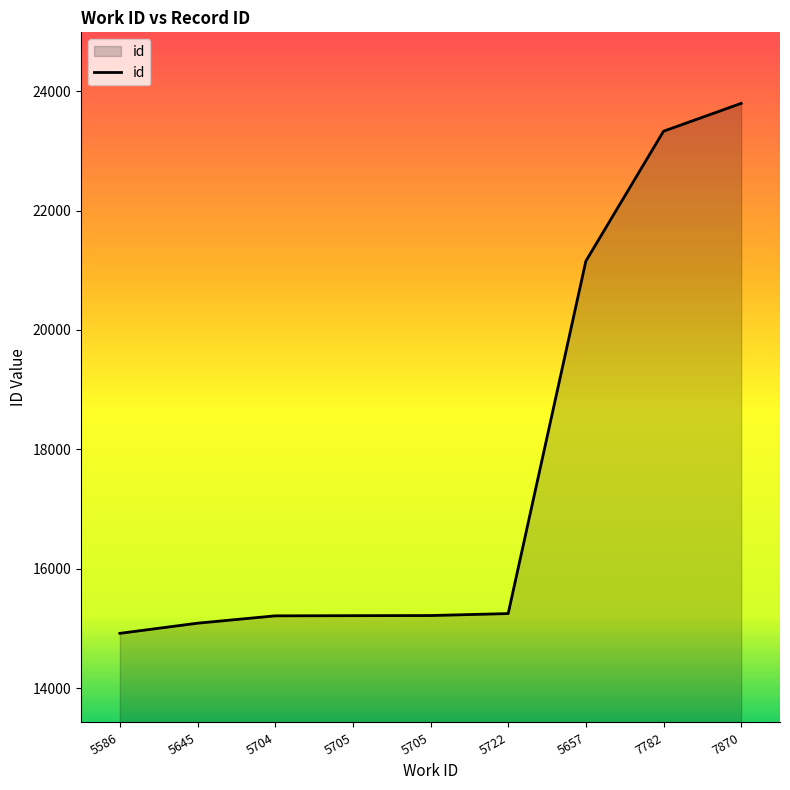

Which category has the highest value across all series?

7870